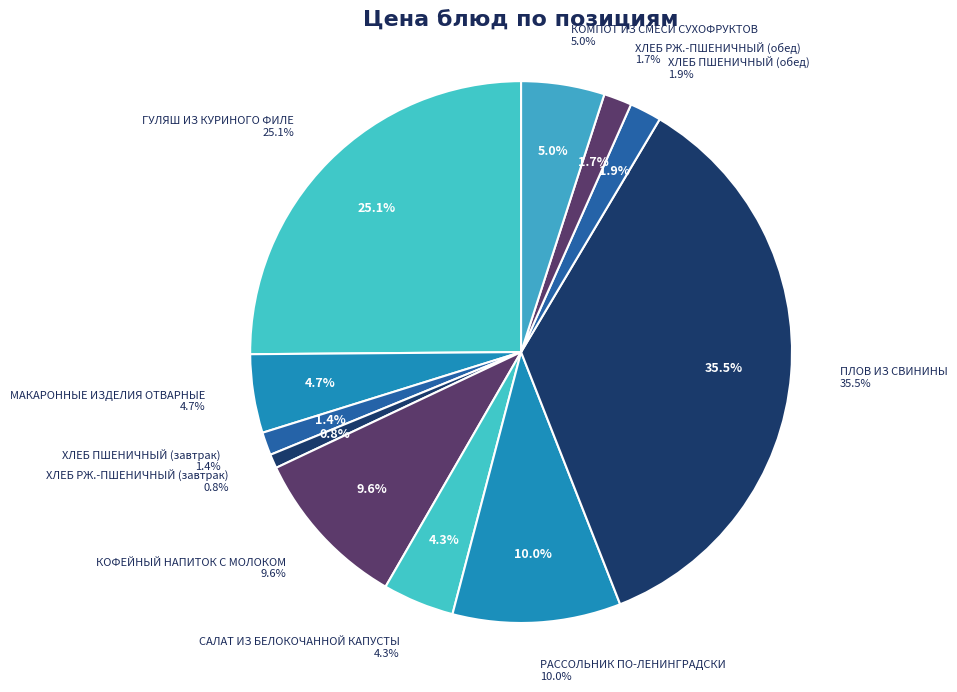

Is the sum of КОМПОТ ИЗ СМЕСИ СУХОФРУКТОВ and ХЛЕБ РЖ.-ПШЕНИЧНЫЙ (завтрак) greater than half?

No